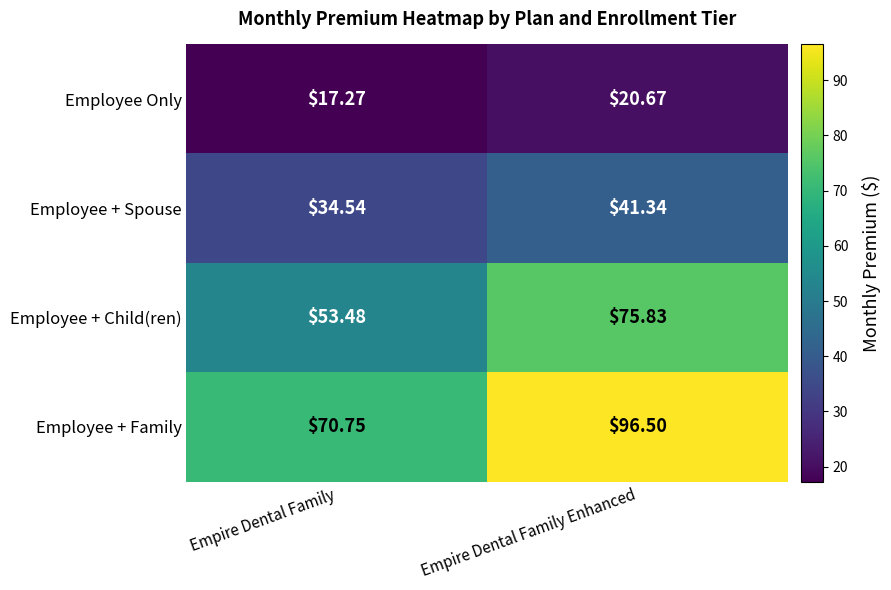

Which category has the highest value across all series?

Empire Dental Family Enhanced